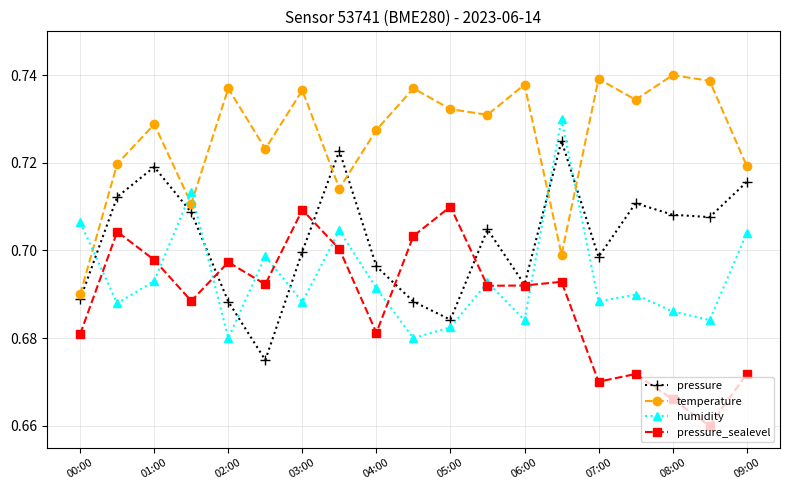

Count the temperature values in the range 0 to 1.

19